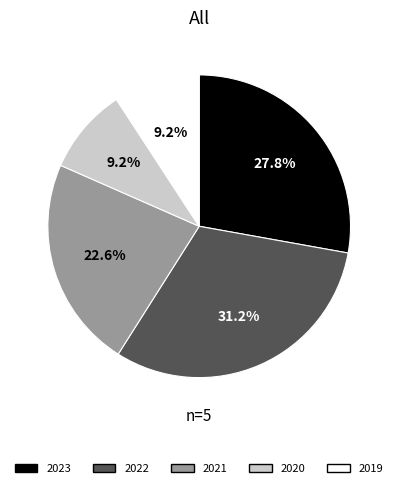

How much of the chart is everything except 2022?

68.8%